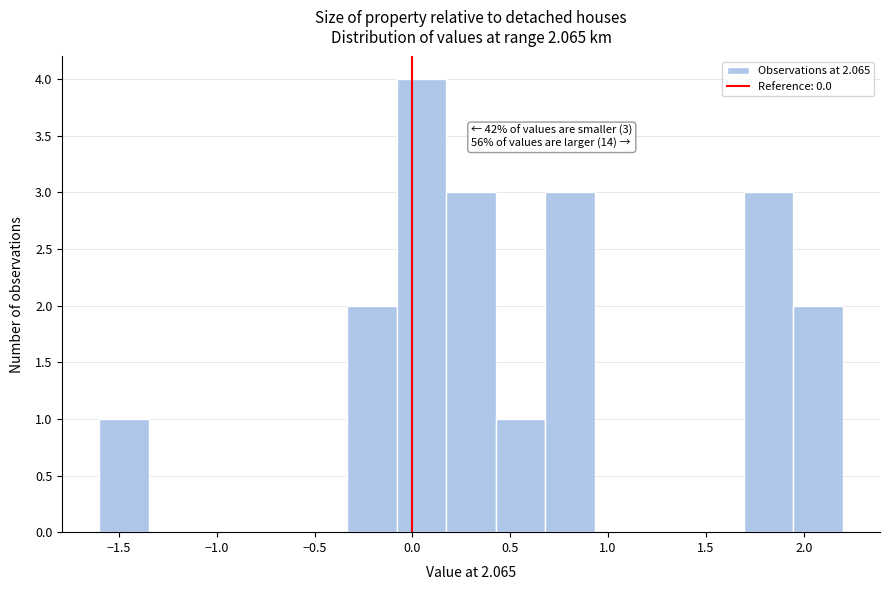

Over which range of the x-axis is the bar tallest?

-0.10 to 0.15